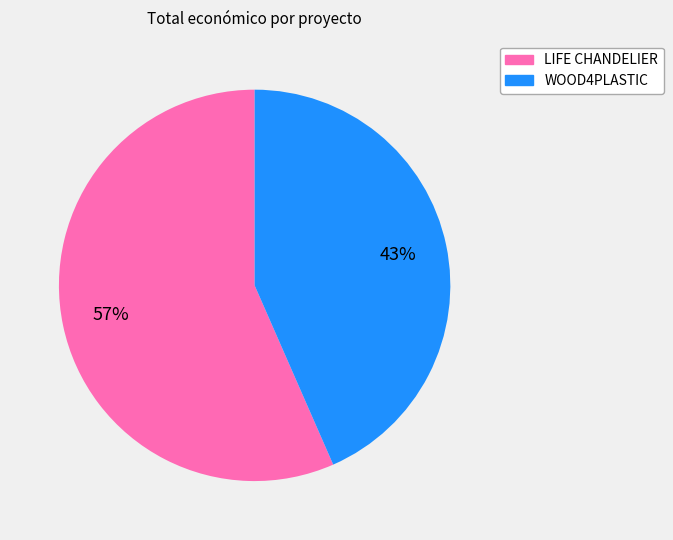

The LIFE CHANDELIER slice represents 57% of the pie. True or false?

True